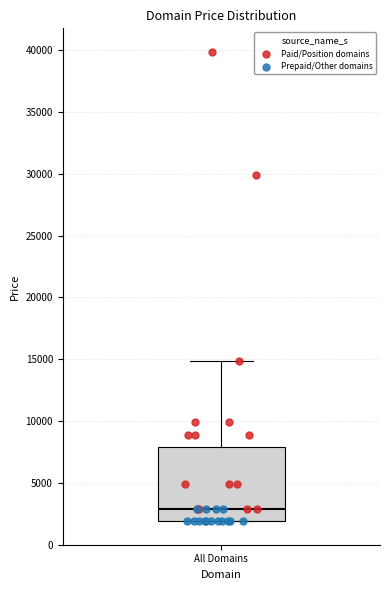

Read this box plot against the y-axis: the position of the median line, the range covered by the box, and the ends of both whiskers. The values are not printed on the chart, so give them approximately, as read against the axis.

median 3000, box 2000 to 8000, whiskers 2000 to 15000